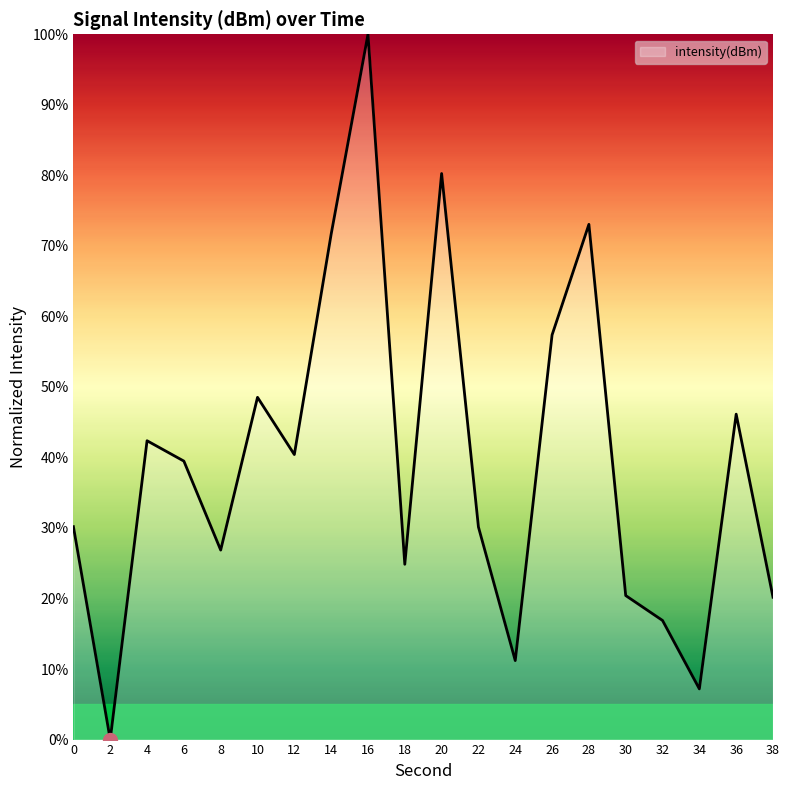

At which category does the chart reach its peak across all series?

16